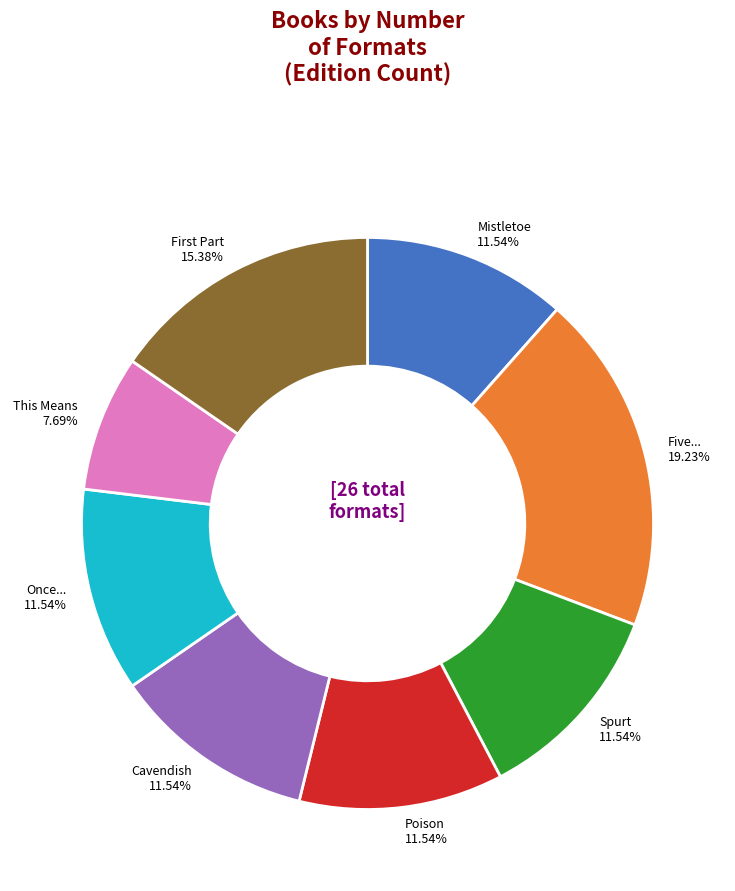

Is there a majority slice in this chart?

No